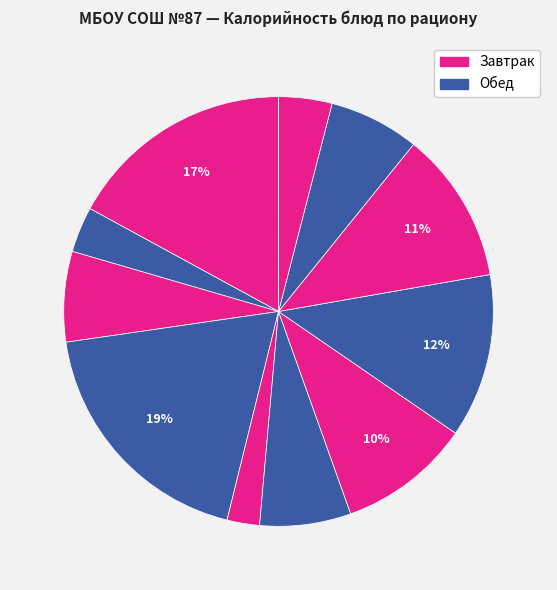

Does any single category account for the majority?

No